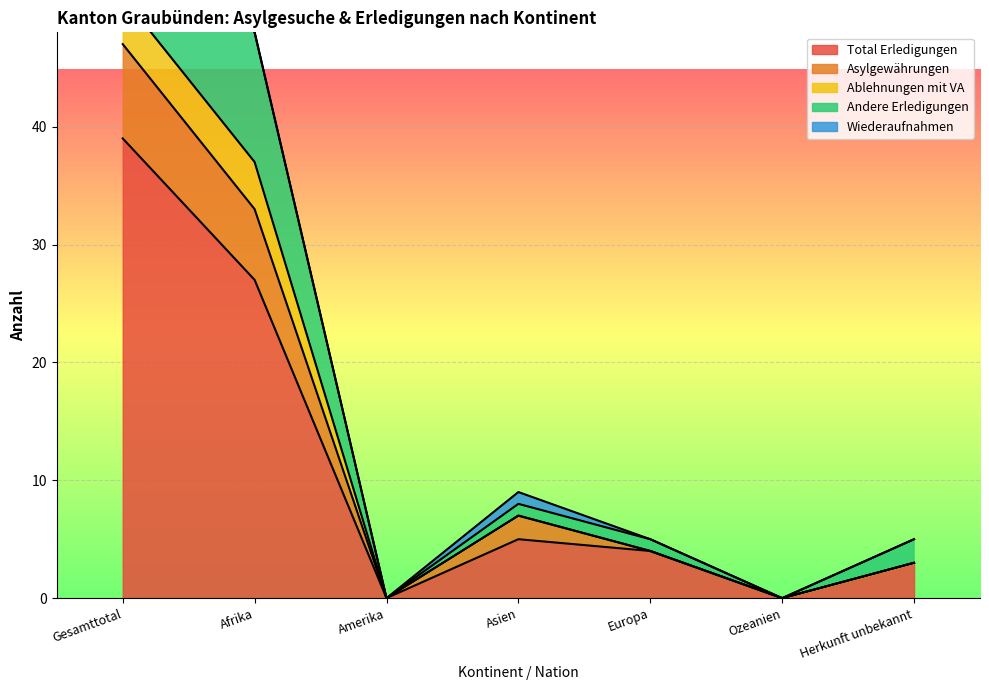

Does the chart display data point markers on the line(s)?

No